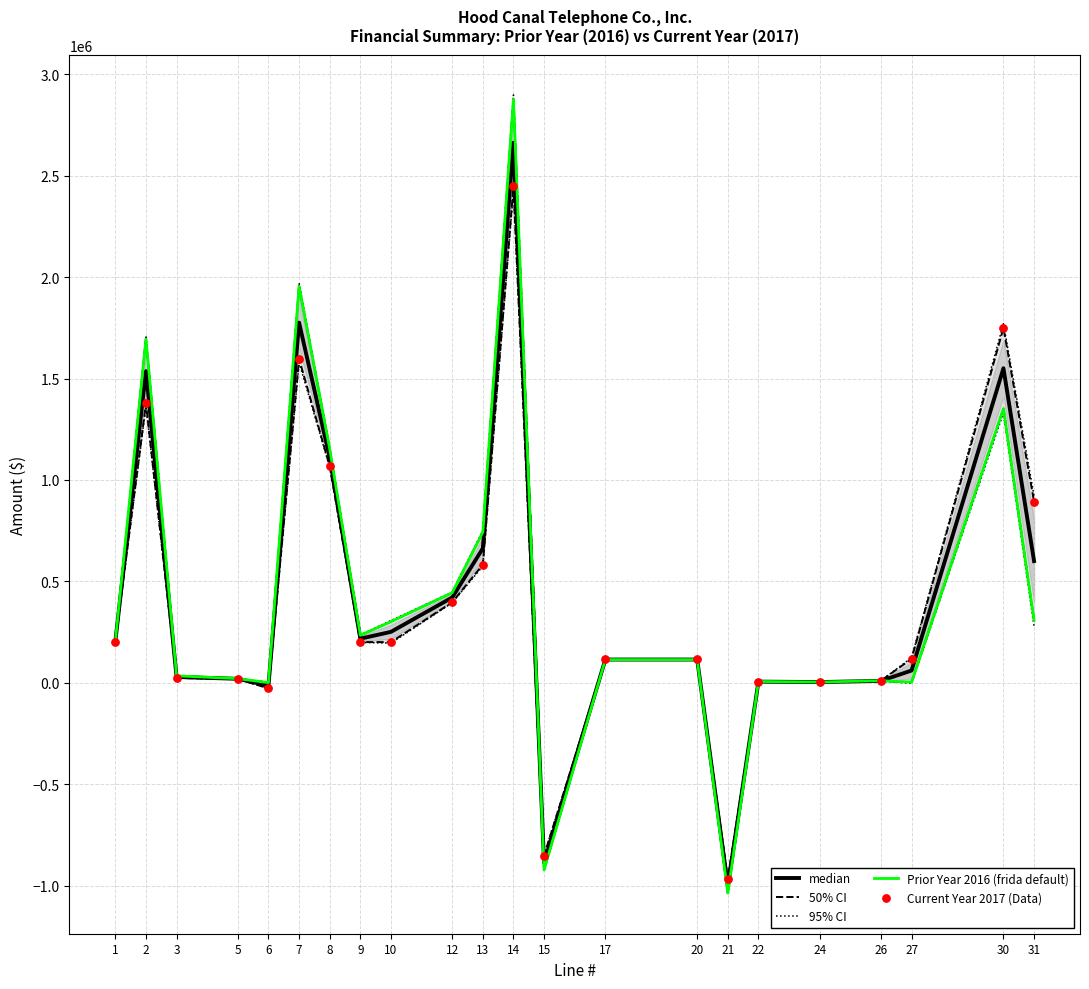

At how many categories does at least one series exceed 1006089?

5